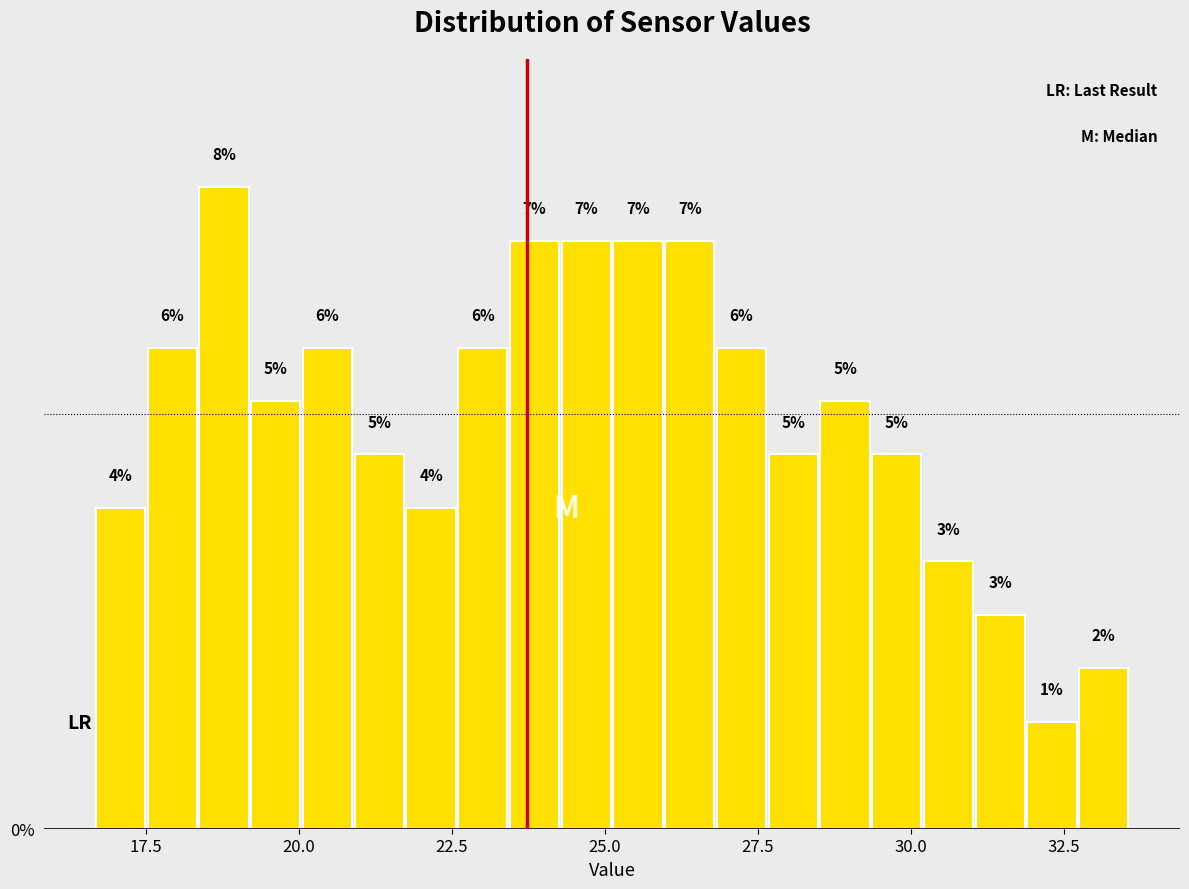

Read against the x-axis, roughly where is the centre of the tallest bar?

19.0